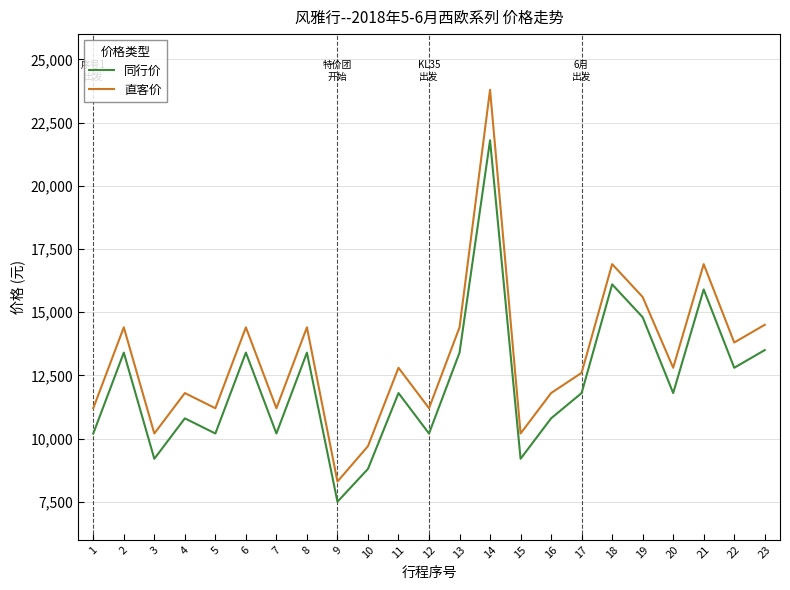

At which category does the chart reach its peak across all series?

14